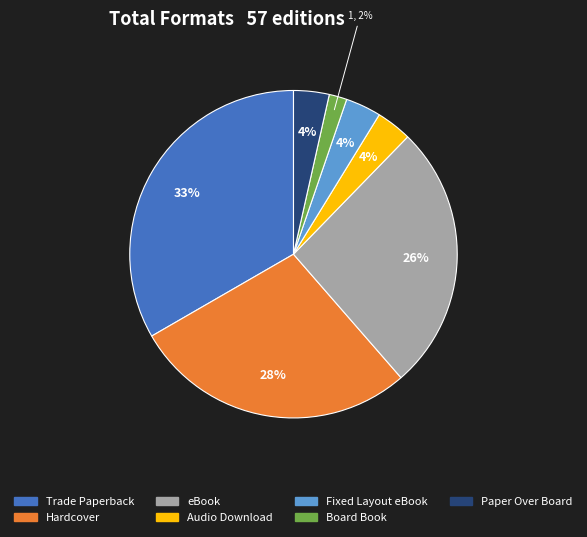

Count the number of slices in the pie.

7